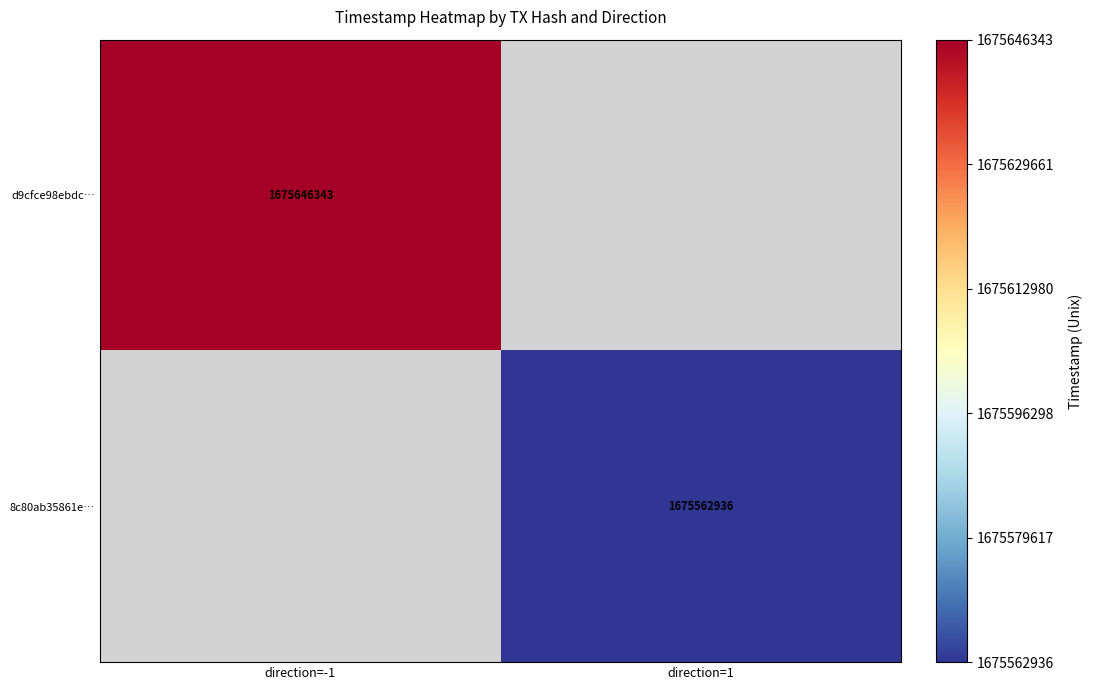

Which has a higher value, direction=1 or direction=-1?

direction=-1